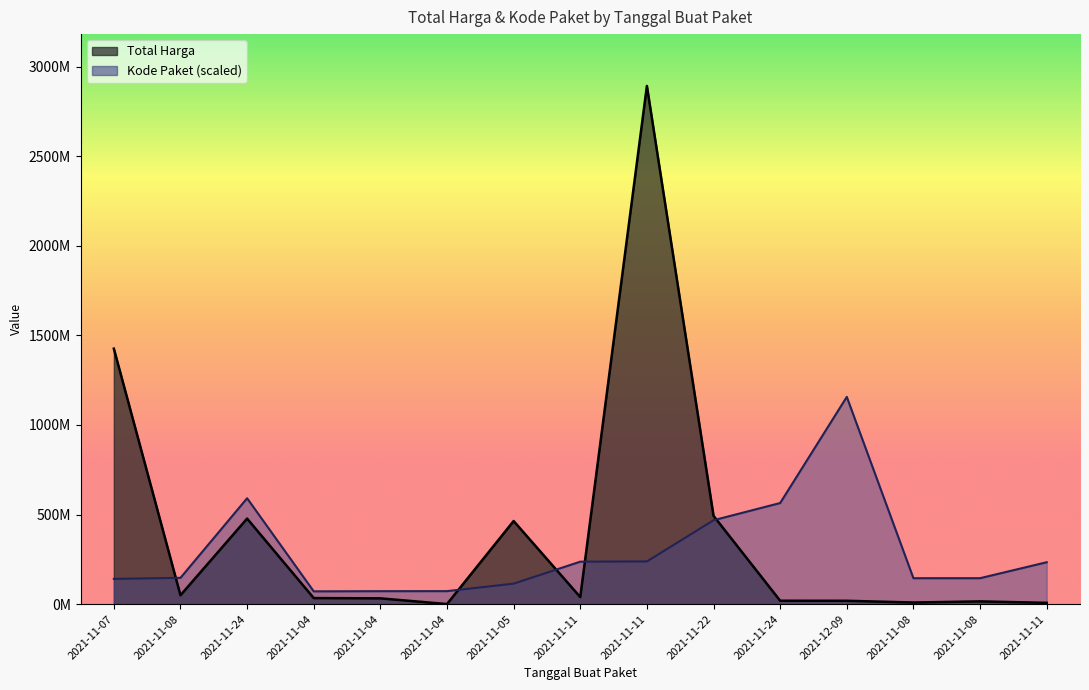

Does the chart display data point markers on the line(s)?

No